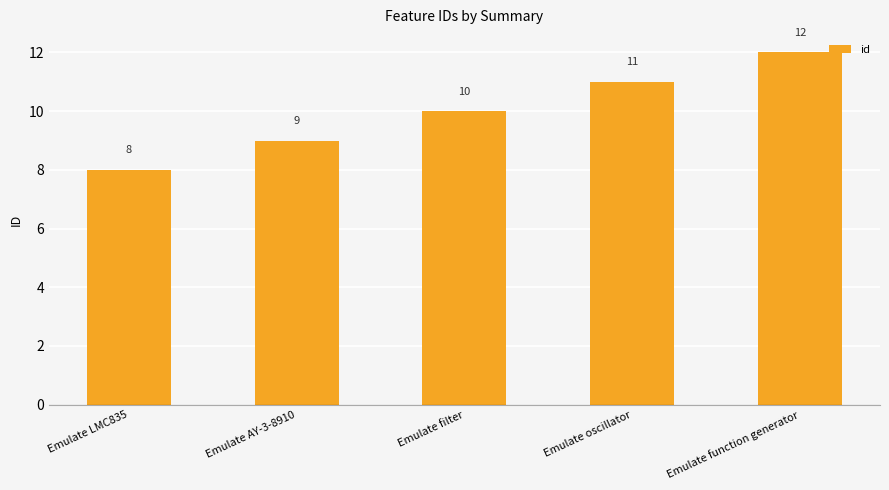

What is the smallest value displayed?

8